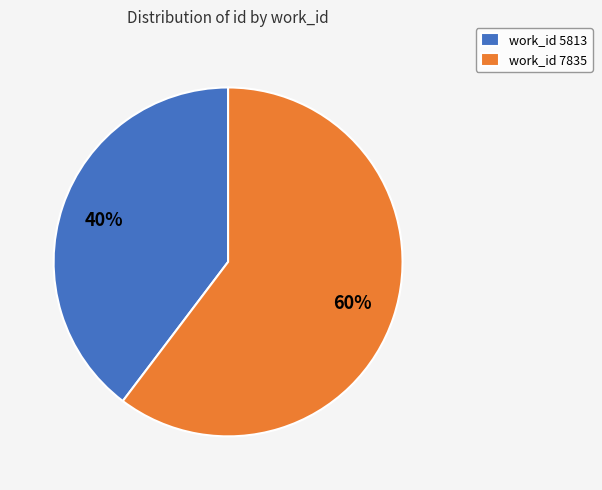

True or false: work_id 5813 accounts for 53% of the total.

False